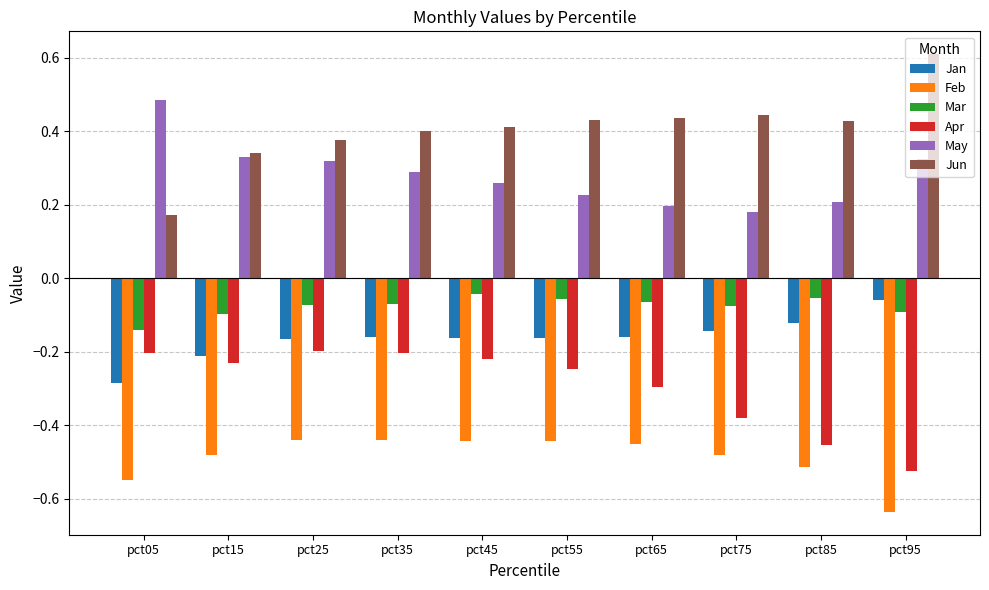

At which label is Jan closest to 0?

pct95